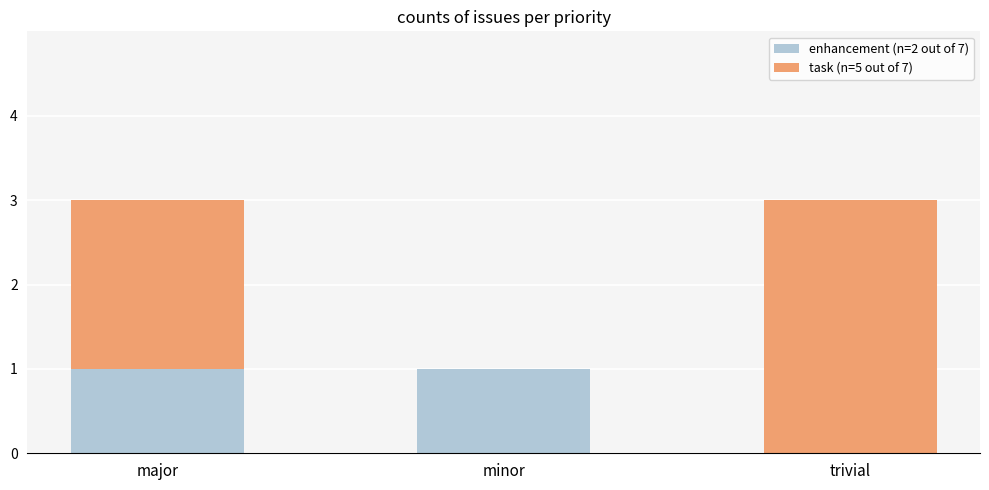

What is the total value across all series at major?

3